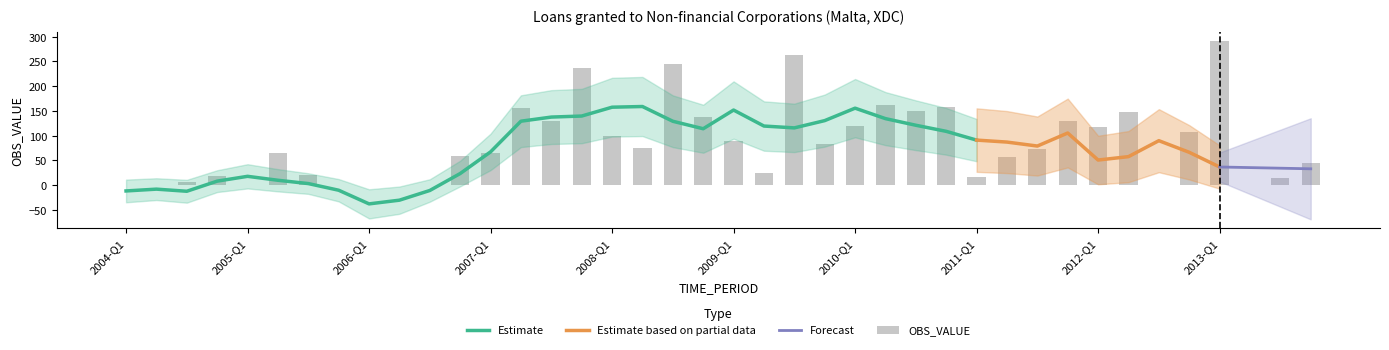

What is the lowest value of the Estimate series?

-37.8